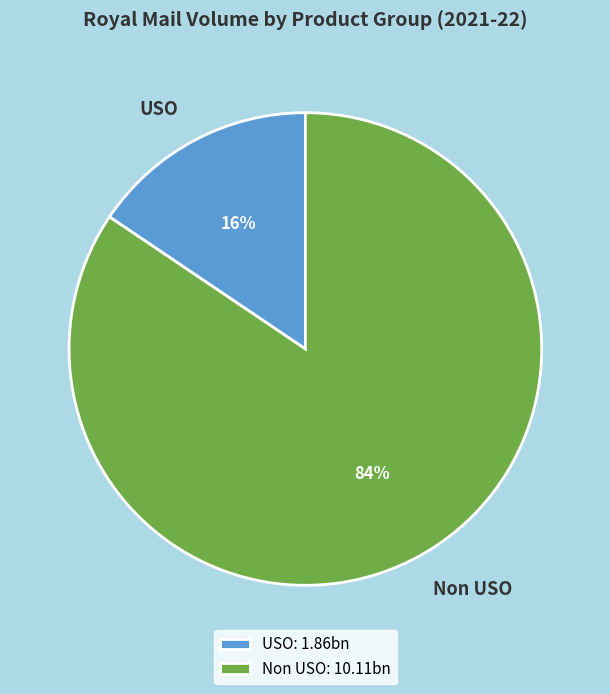

True or false: USO accounts for 9% of the total.

False